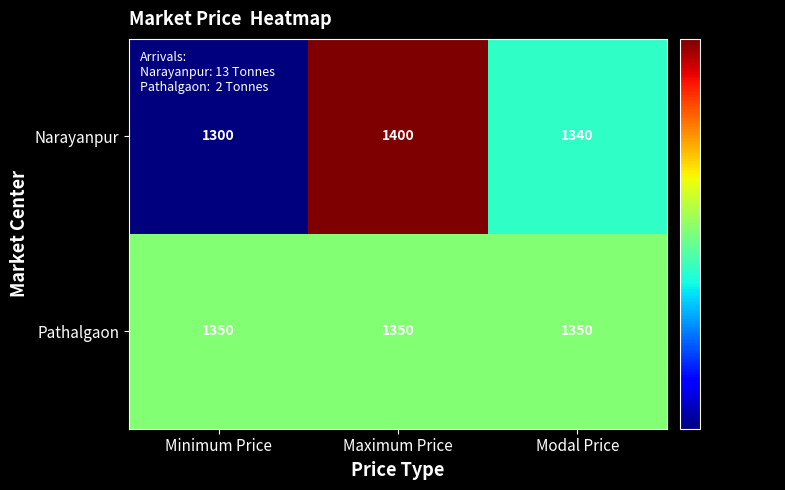

True or false: Narayanpur has a value of 1400 at Maximum Price.

True